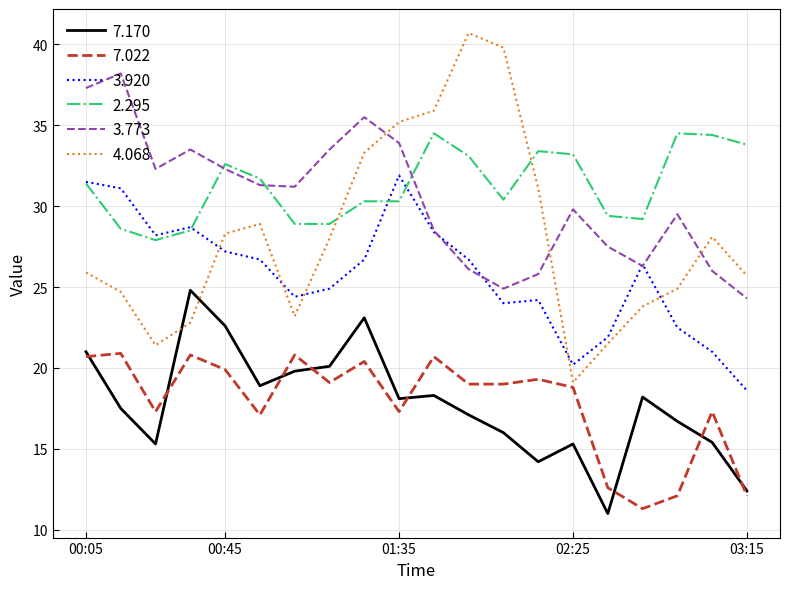

Which series ends up on top after the final intersection of 4.068 and 3.920?

4.068